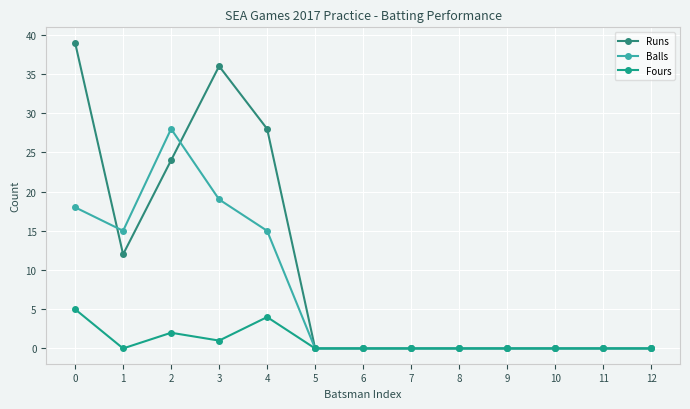

Reading left to right, what are all the values shown in this chart?

Runs: 0=39	1=12	2=24	3=36	4=28	5=0	6=0	7=0	8=0	9=0	10=0	11=0	12=0
Balls: 0=18	1=15	2=28	3=19	4=15	5=0	6=0	7=0	8=0	9=0	10=0	11=0	12=0
Fours: 0=5	1=0	2=2	3=1	4=4	5=0	6=0	7=0	8=0	9=0	10=0	11=0	12=0